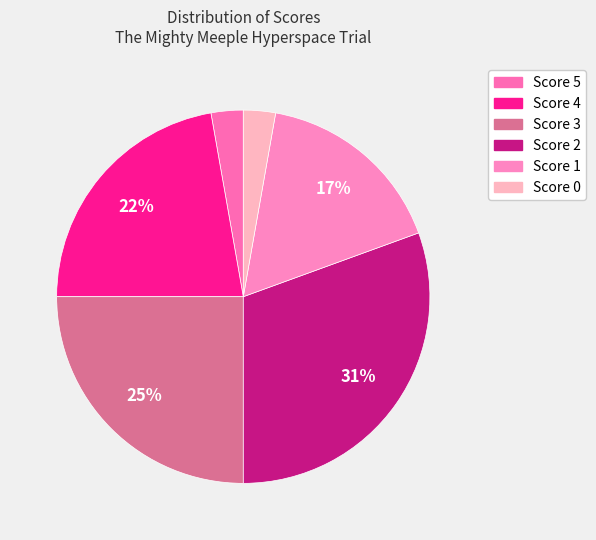

Count the number of slices in the pie.

6